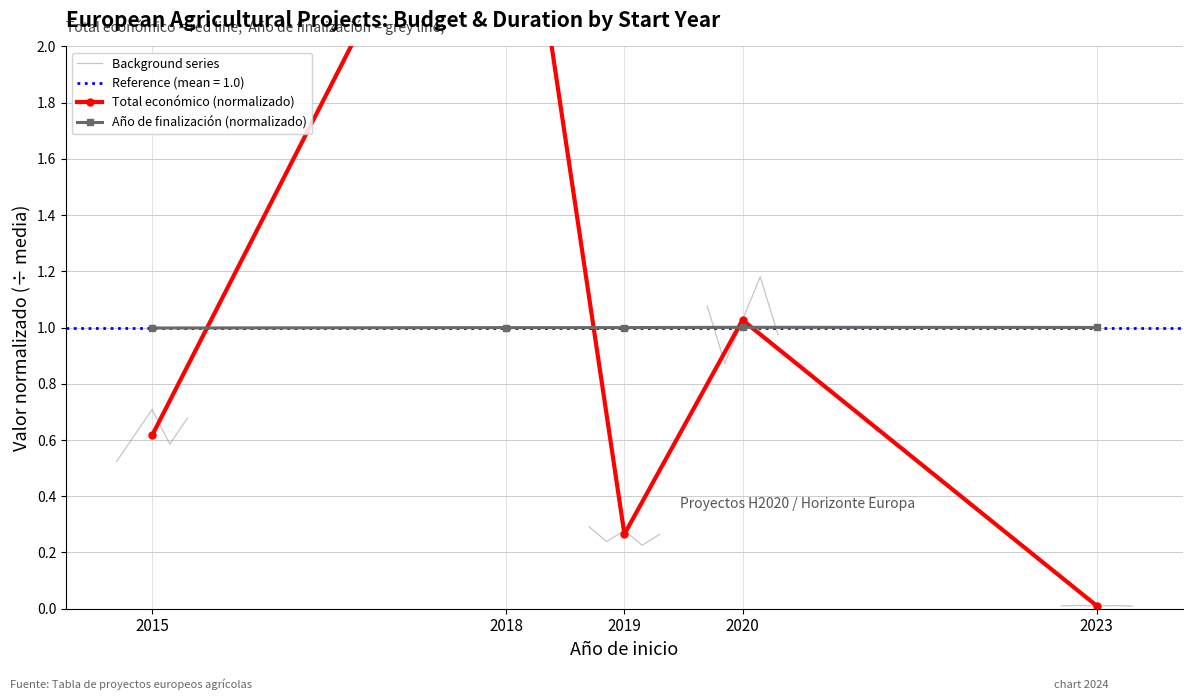

What is the value of the Background series point at the 5th from the left?

0.7